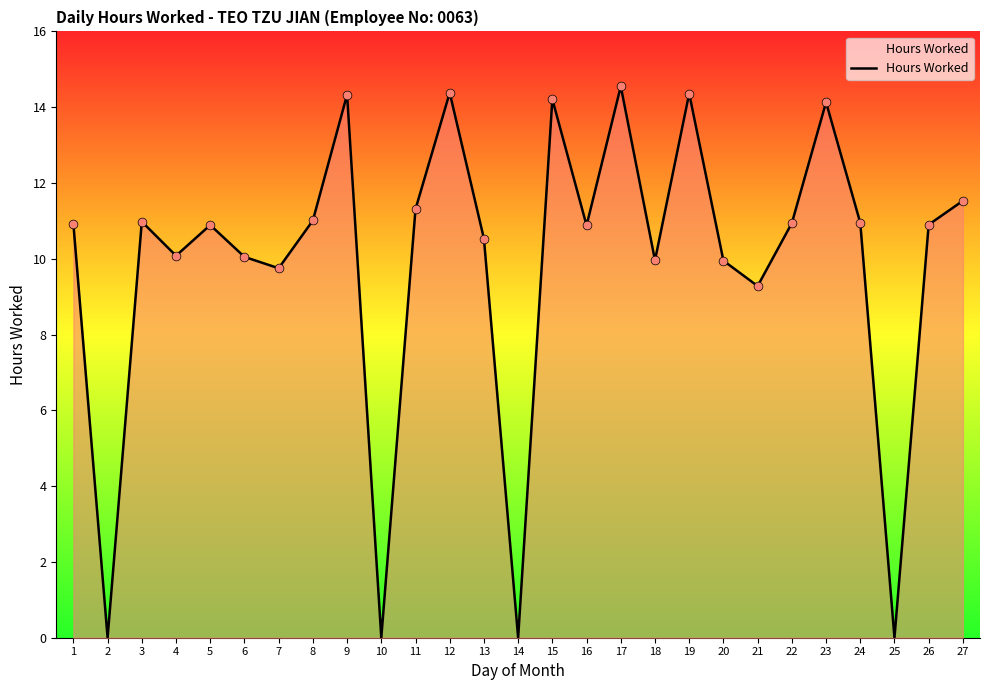

Between 21 and 11, which is larger?

11